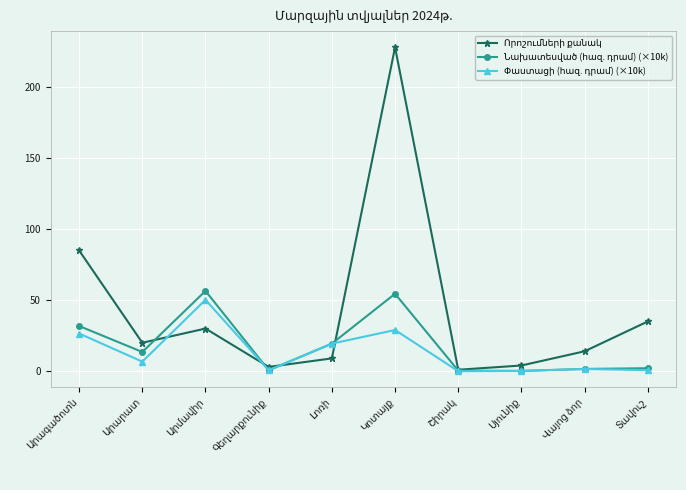

What is the maximum value shown in the chart?

228.0